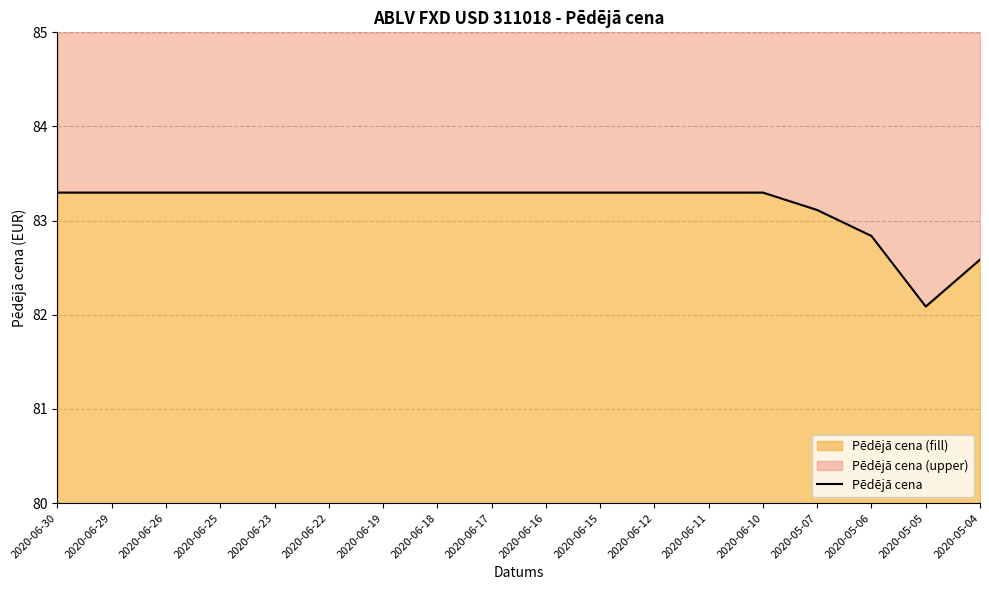

The chart shows a value of 83.1 at 2020-05-07. True or false?

True